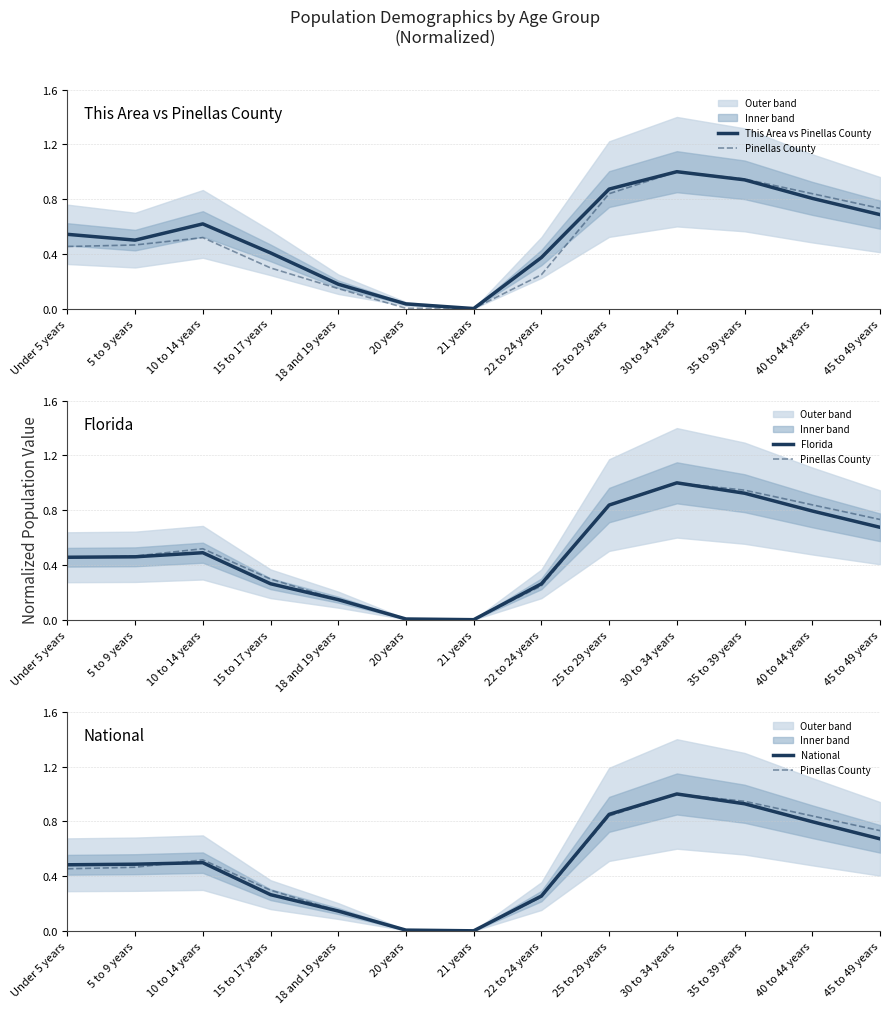

Does the chart display data point markers on the line(s)?

No